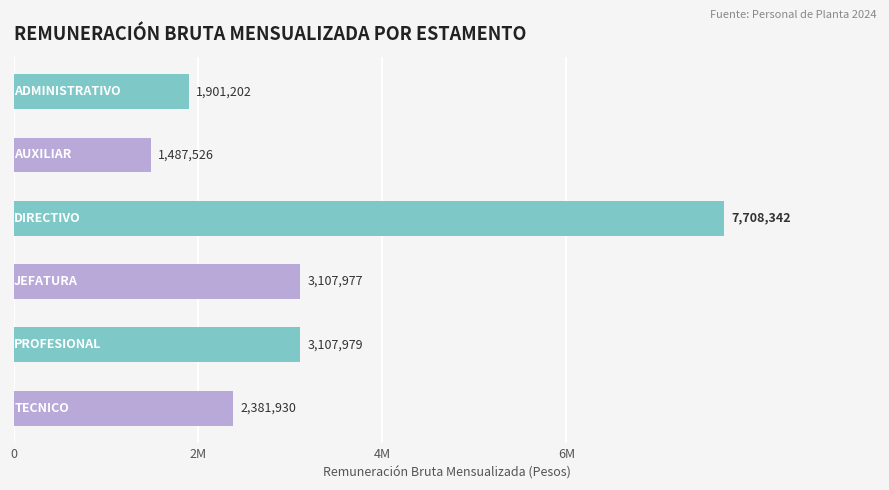

Does the chart contain any negative values?

No